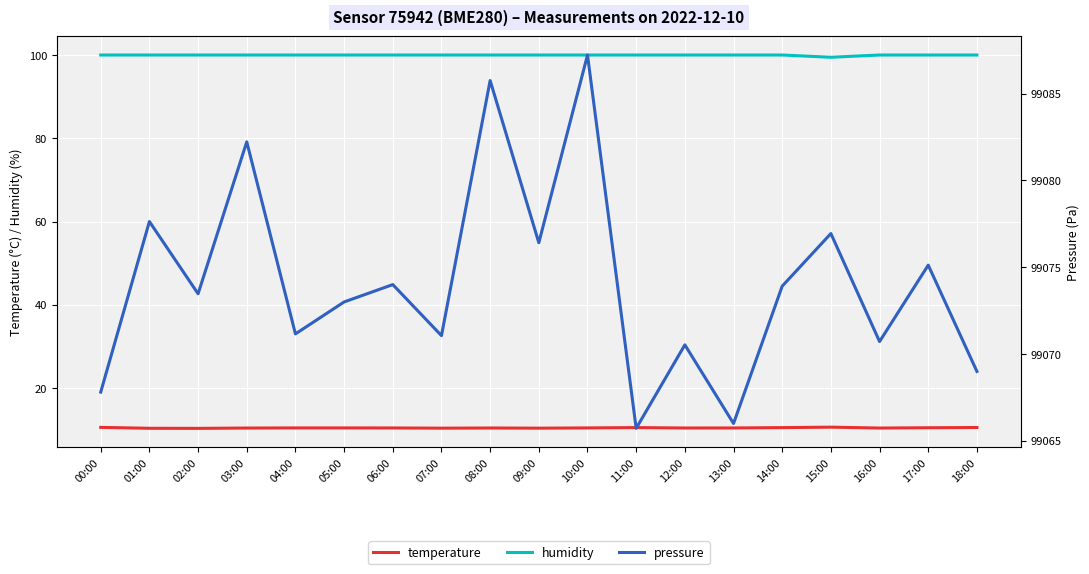

In pressure, how many points are lower than both neighbors (excluding endpoints)?

7